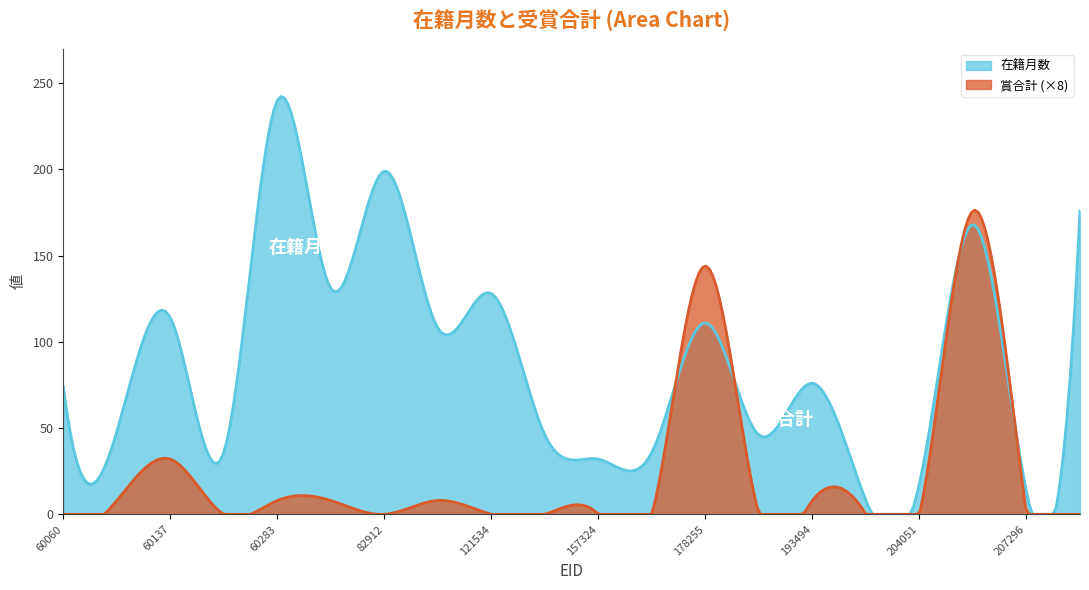

In 賞合計, how many points are lower than both neighbors (excluding endpoints)?

3